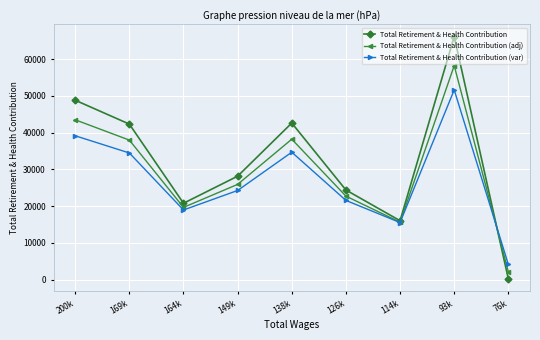

What is the value of the Total Retirement & Health Contribution (var) point at the 4th from the left?

24277.4